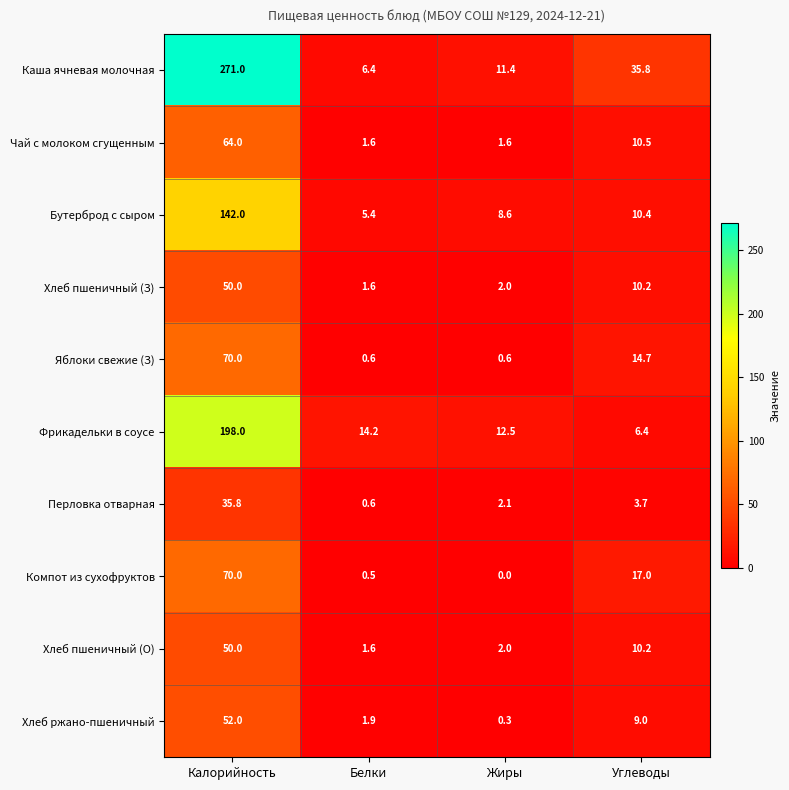

Which series has the largest range (max minus min)?

Каша ячневая молочная